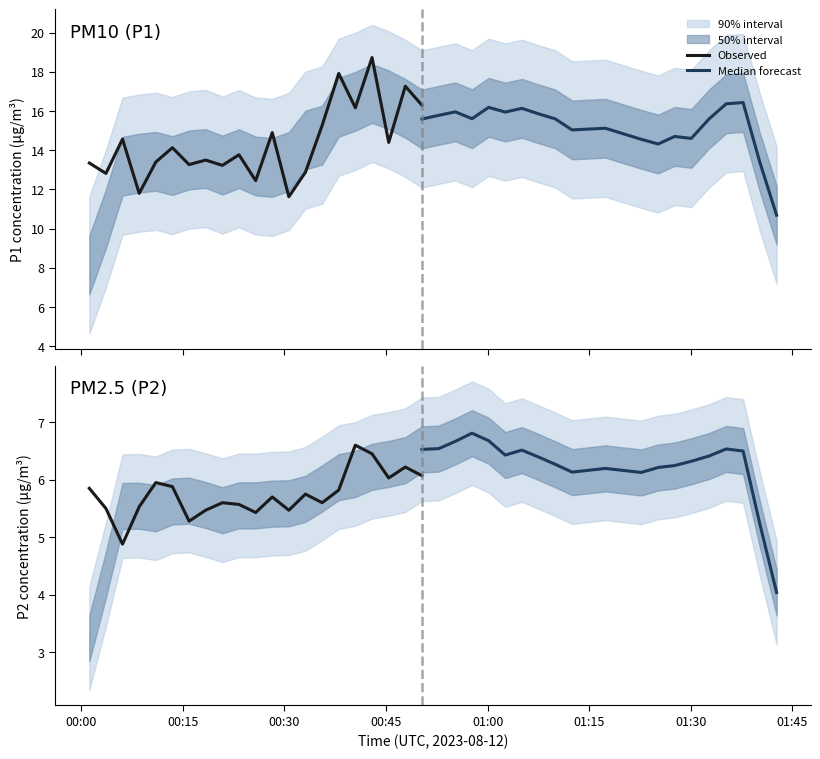

What is the average value of the P2 series?

6.1